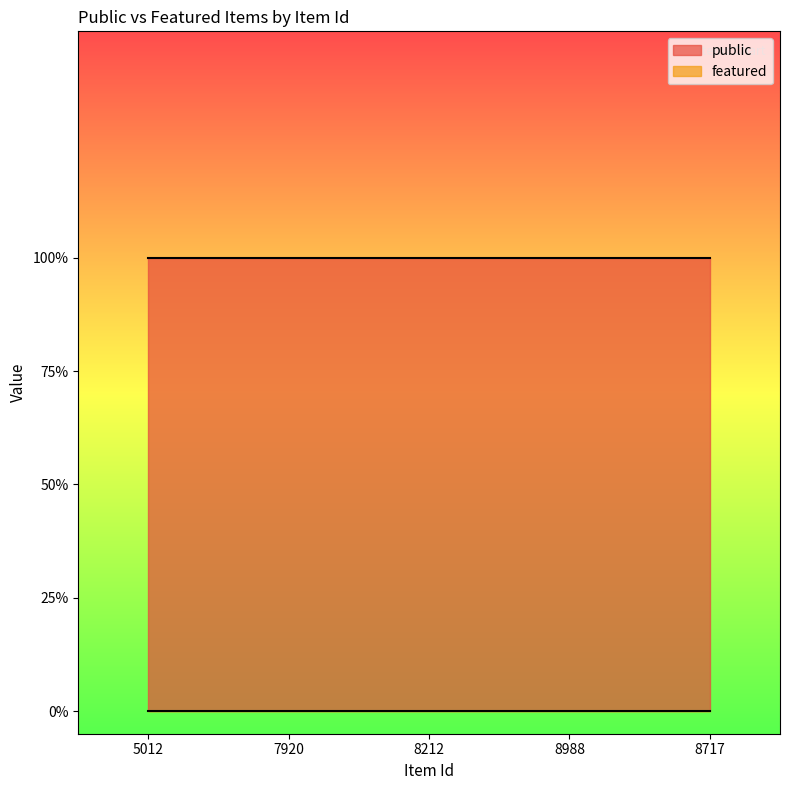

Where is public nearest to the value 1?

5012